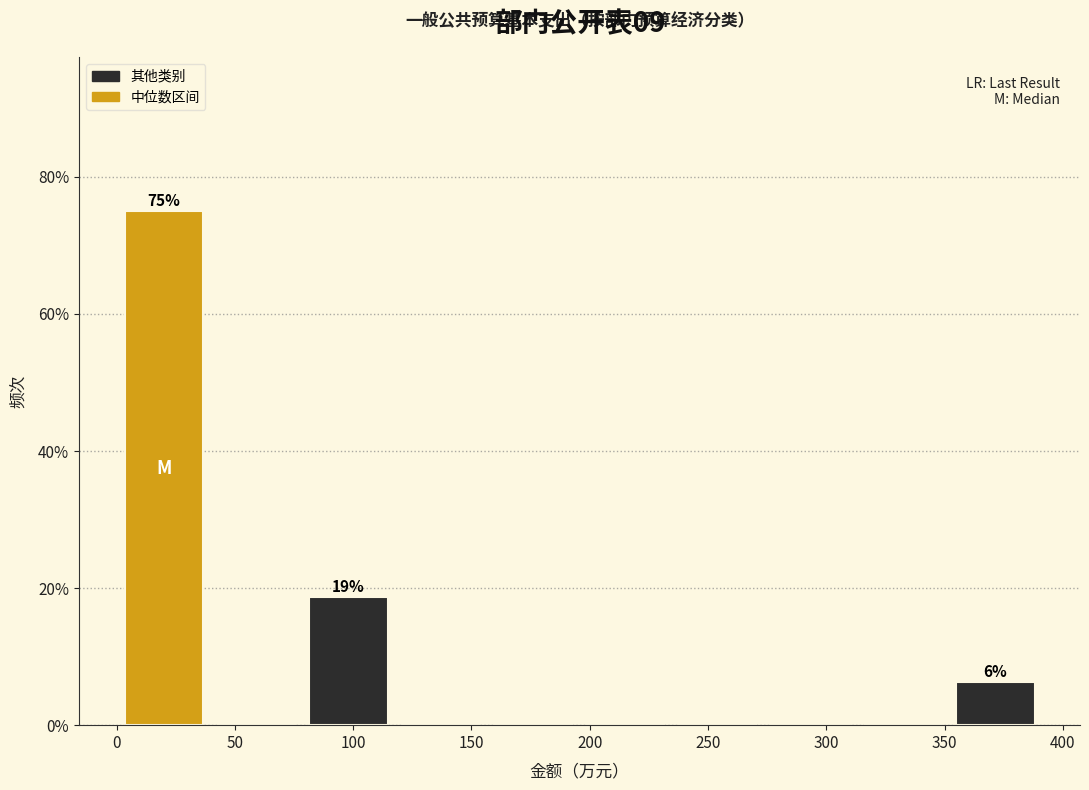

Over which range of the x-axis is the bar tallest?

0 to 40